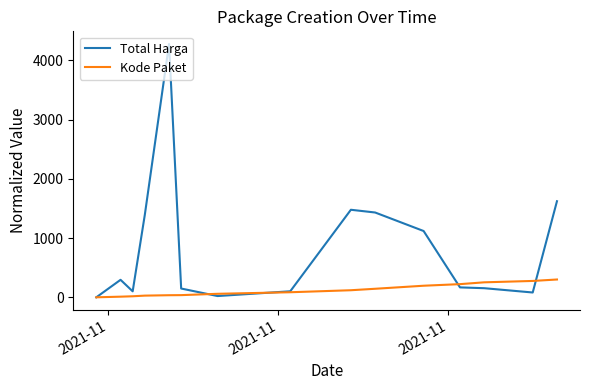

Which series has the largest total across all categories?

Total Harga